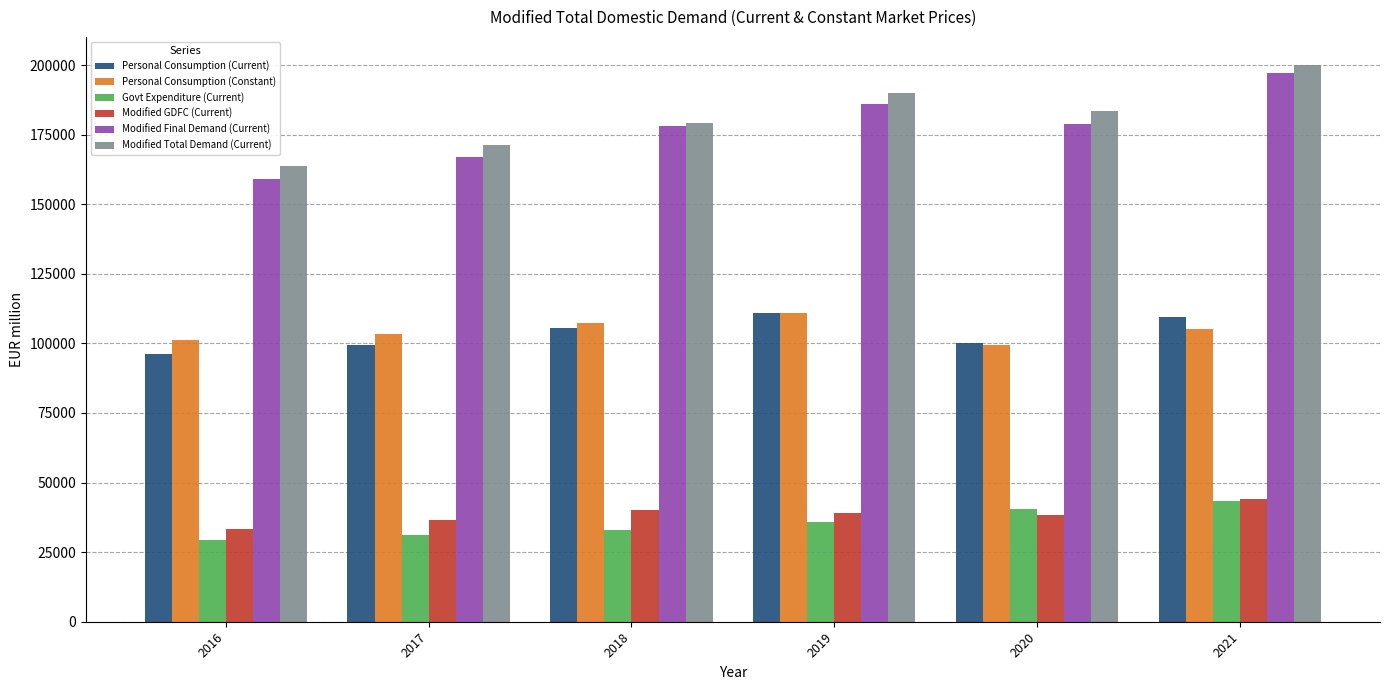

At which category is the sum across all series the highest?

2021